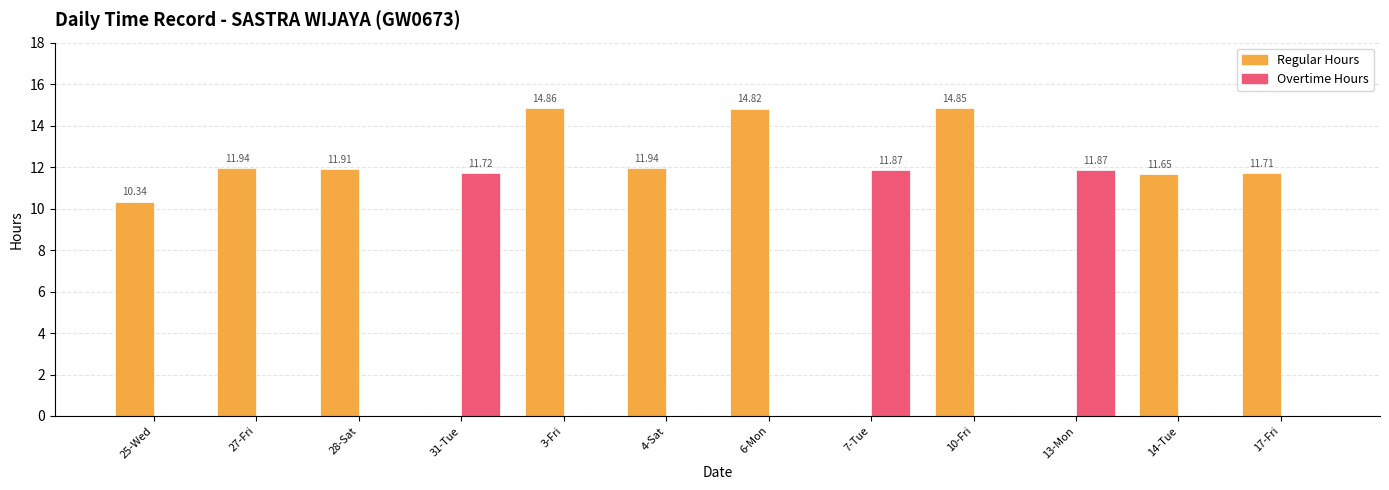

Which series changed the most between 25-Wed and 17-Fri?

Regular Hours